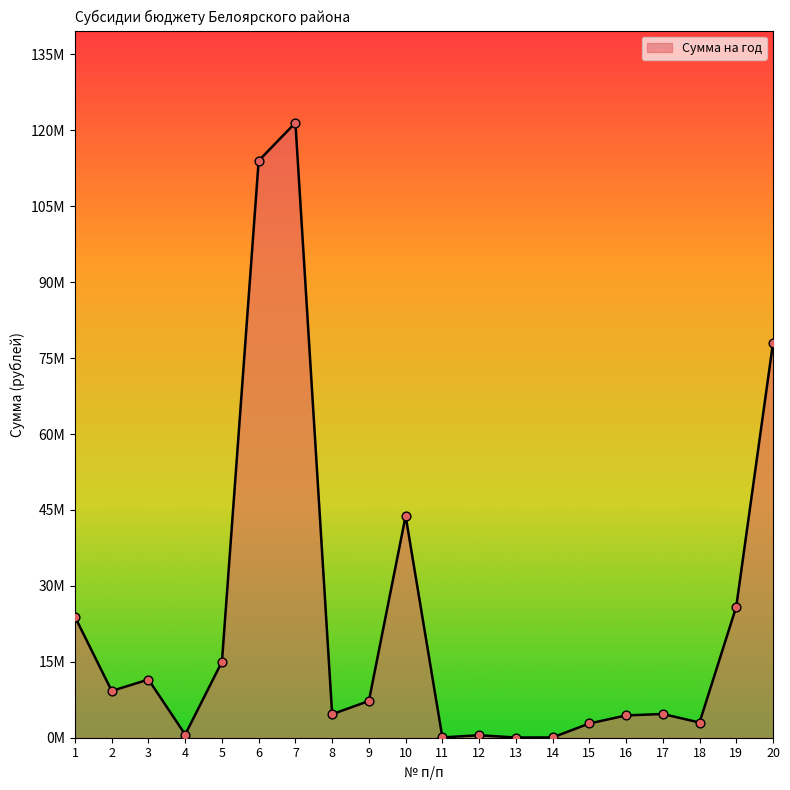

Does the chart have visible grid lines?

No